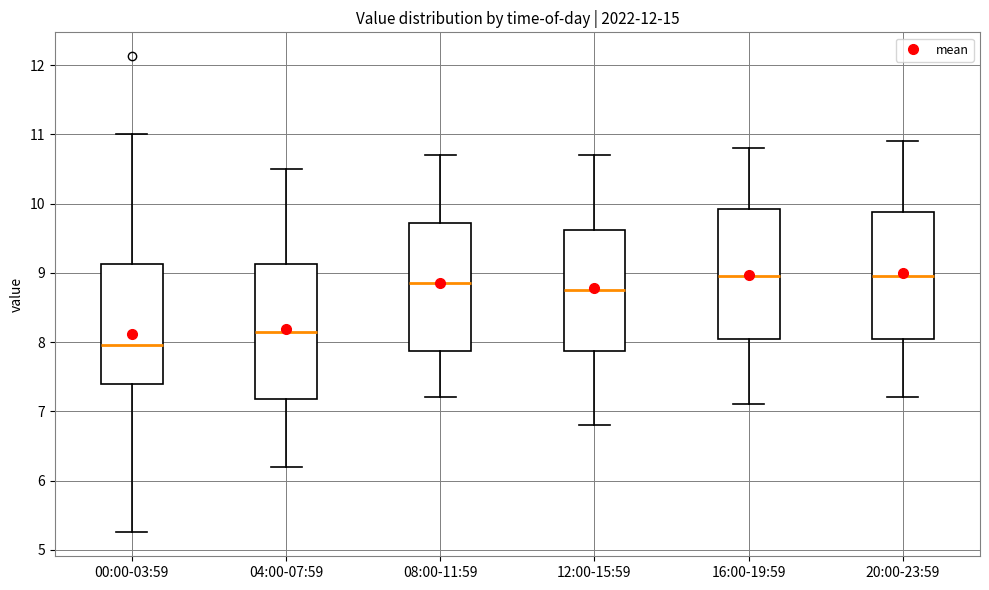

Reading left to right, read every box against the y-axis: the position of its median line, the range the box covers, and the ends of its whiskers. The values are not printed on the chart, so give them approximately, as read against the axis.

00:00-03:59: median 8.0, box 7.4 to 9.1, whiskers 5.3 to 11.0
04:00-07:59: median 8.2, box 7.2 to 9.1, whiskers 6.2 to 10.5
08:00-11:59: median 8.9, box 7.9 to 9.7, whiskers 7.2 to 10.7
12:00-15:59: median 8.8, box 7.9 to 9.6, whiskers 6.8 to 10.7
16:00-19:59: median 9.0, box 8.1 to 9.9, whiskers 7.1 to 10.8
20:00-23:59: median 9.0, box 8.1 to 9.9, whiskers 7.2 to 10.9